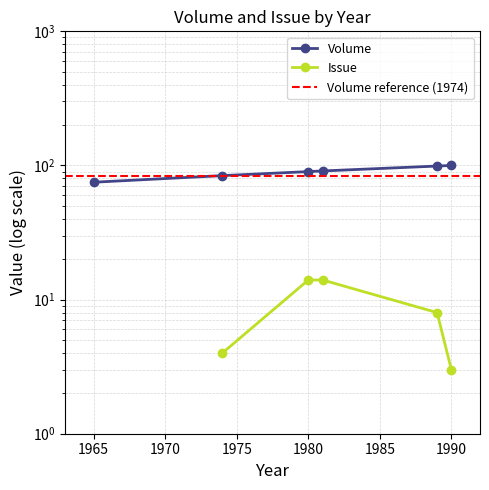

What is the difference between the maximum and minimum values?

25